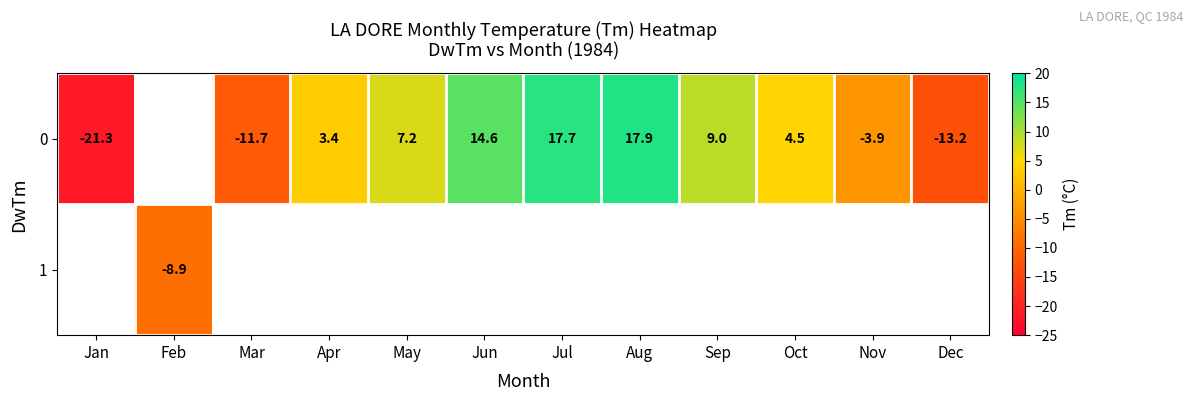

Count the number of data series in this chart.

2